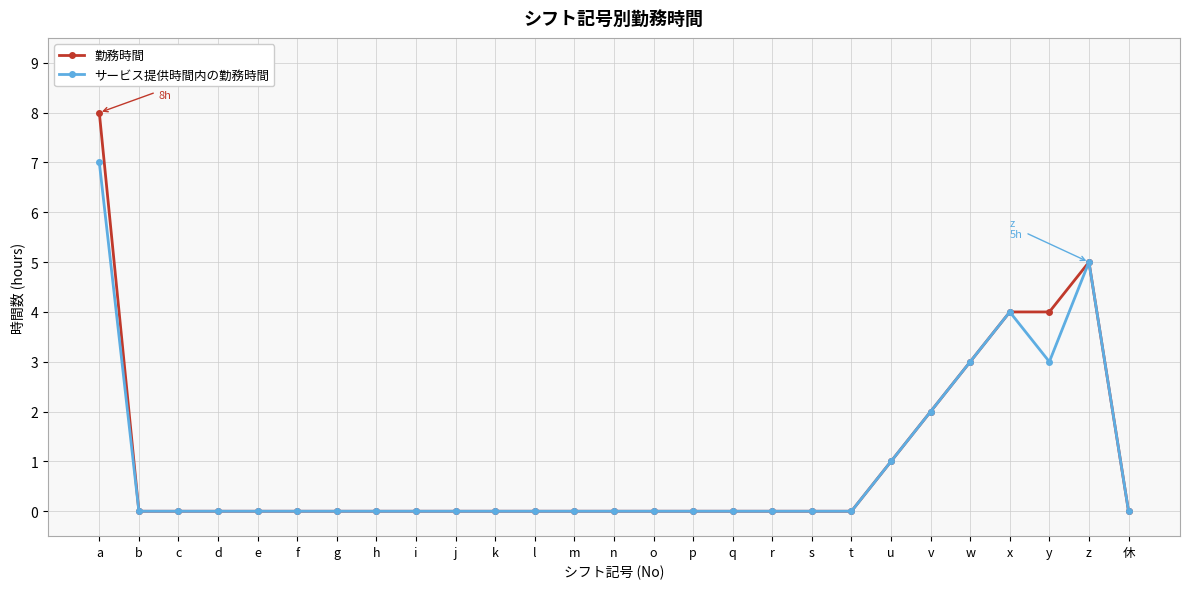

What position from the left is x?

24